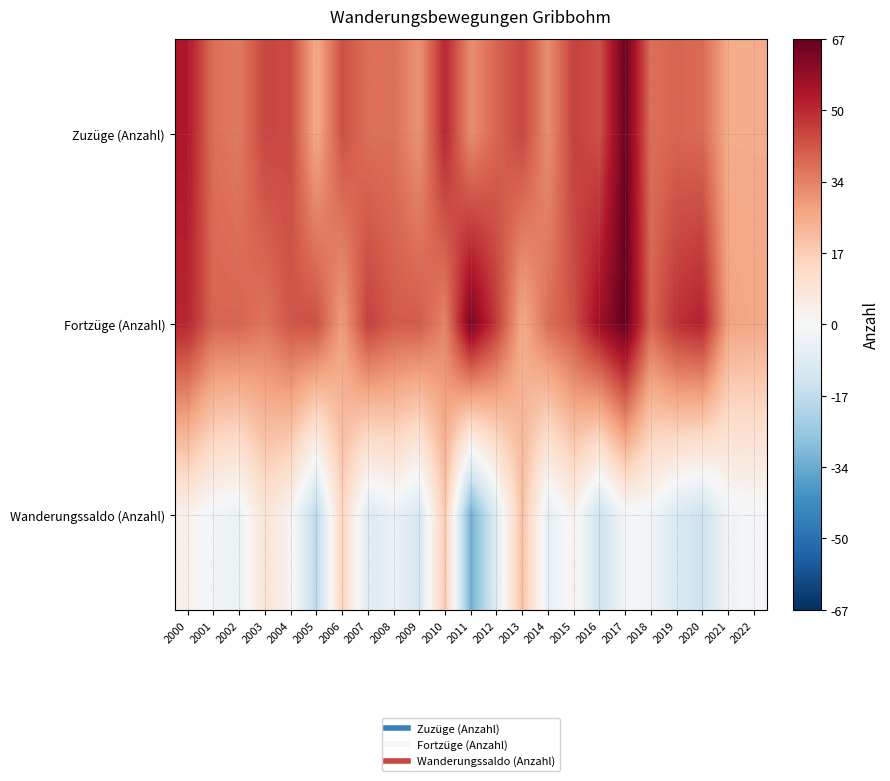

At 2010, list the series in order from smallest to largest.

Wanderungssaldo (Anzahl), Fortzüge (Anzahl), Zuzüge (Anzahl)